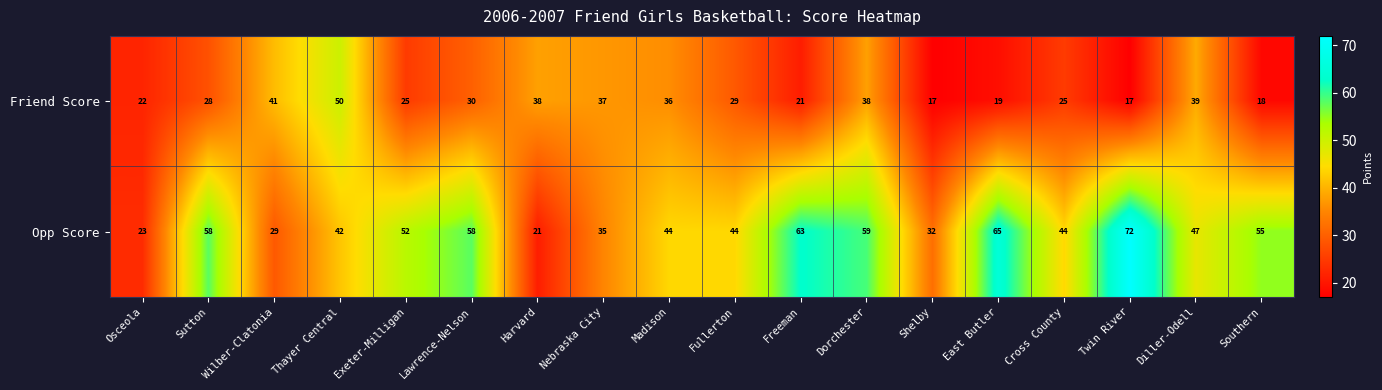

What is the difference between the second highest and second lowest values in the Opp Score series?

42